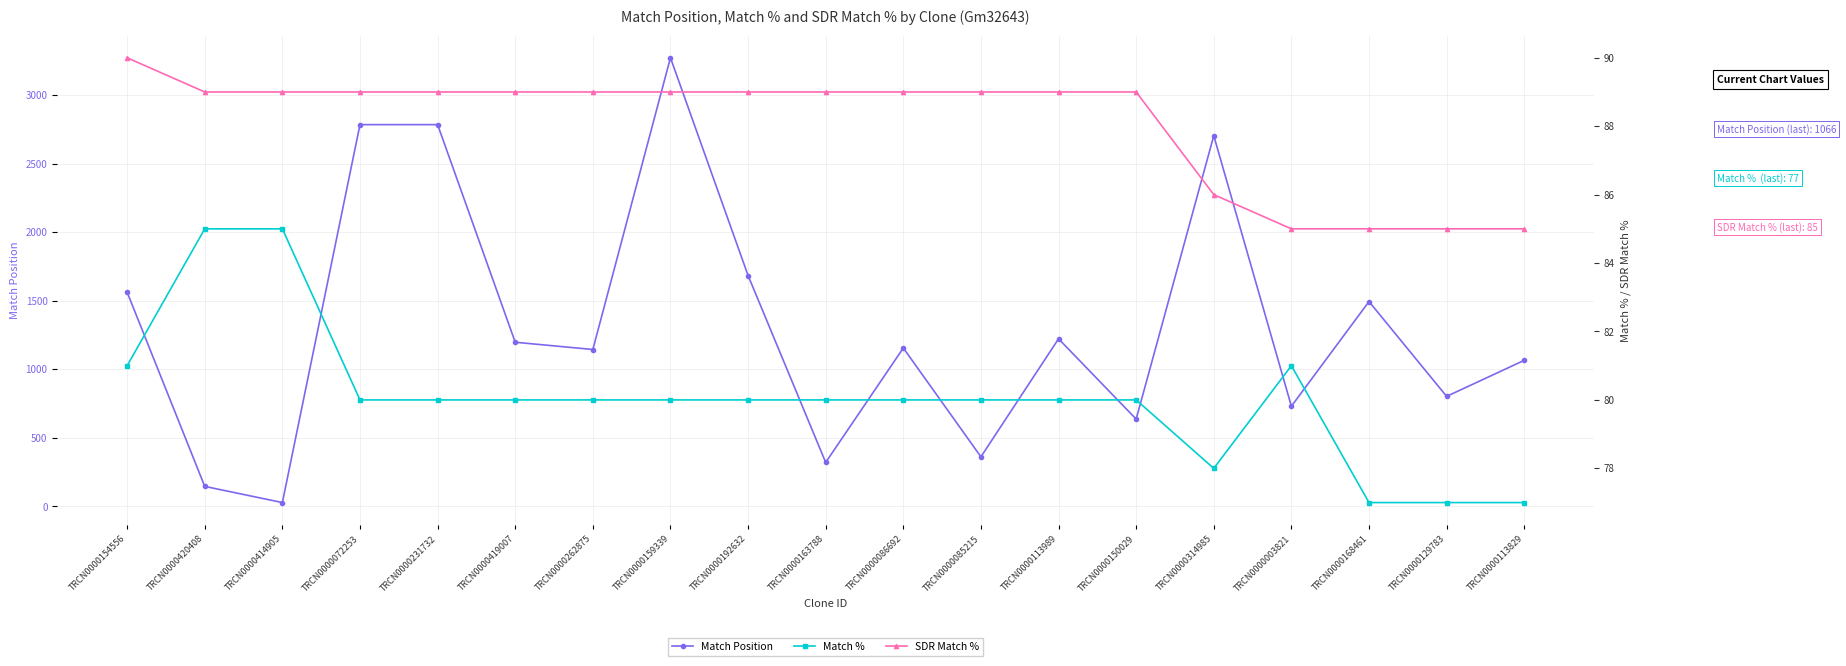

At which label does Match % reach its minimum?

TRCN0000168461